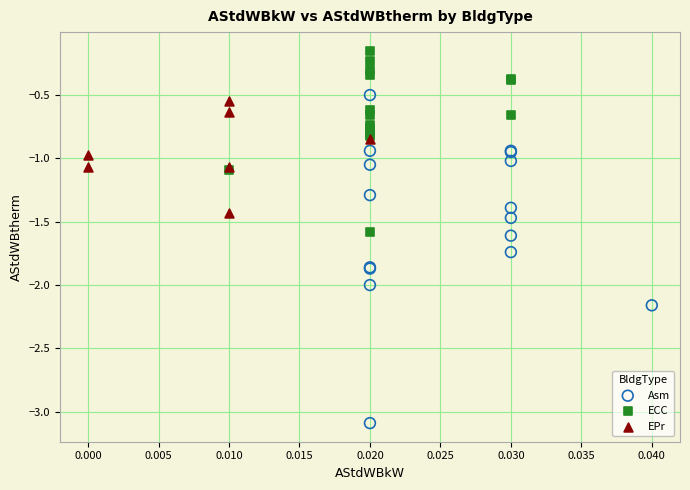

Which series reaches the minimum Y coordinate?

Asm